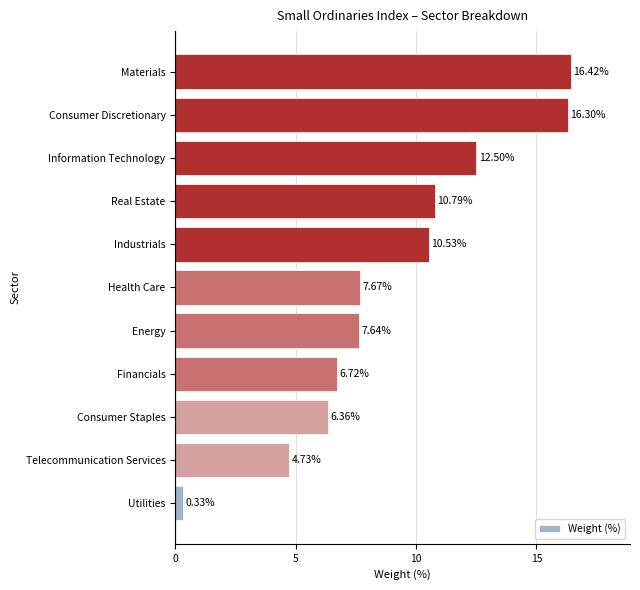

List the labels in order of value, smallest first.

Utilities, Telecommunication Services, Consumer Staples, Financials, Energy, Health Care, Industrials, Real Estate, Information Technology, Consumer Discretionary, Materials